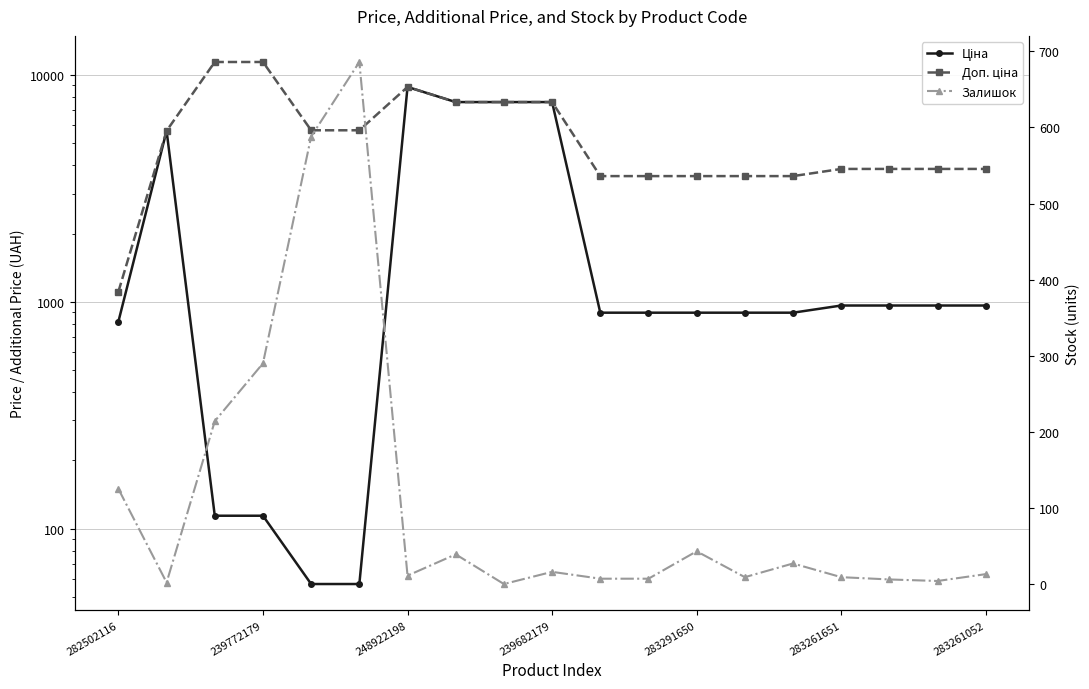

What is the difference between the Доп. ціна values at 13 and 282502116?

2474.4